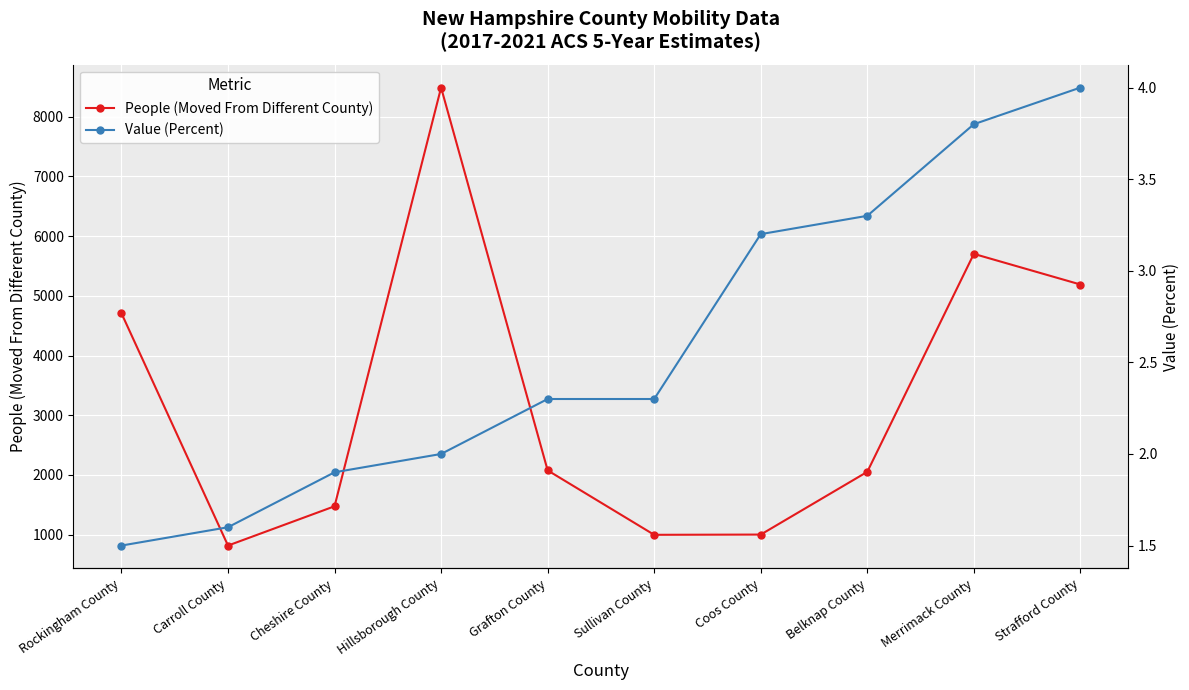

At which label does Value (Percent) reach its peak?

Strafford County